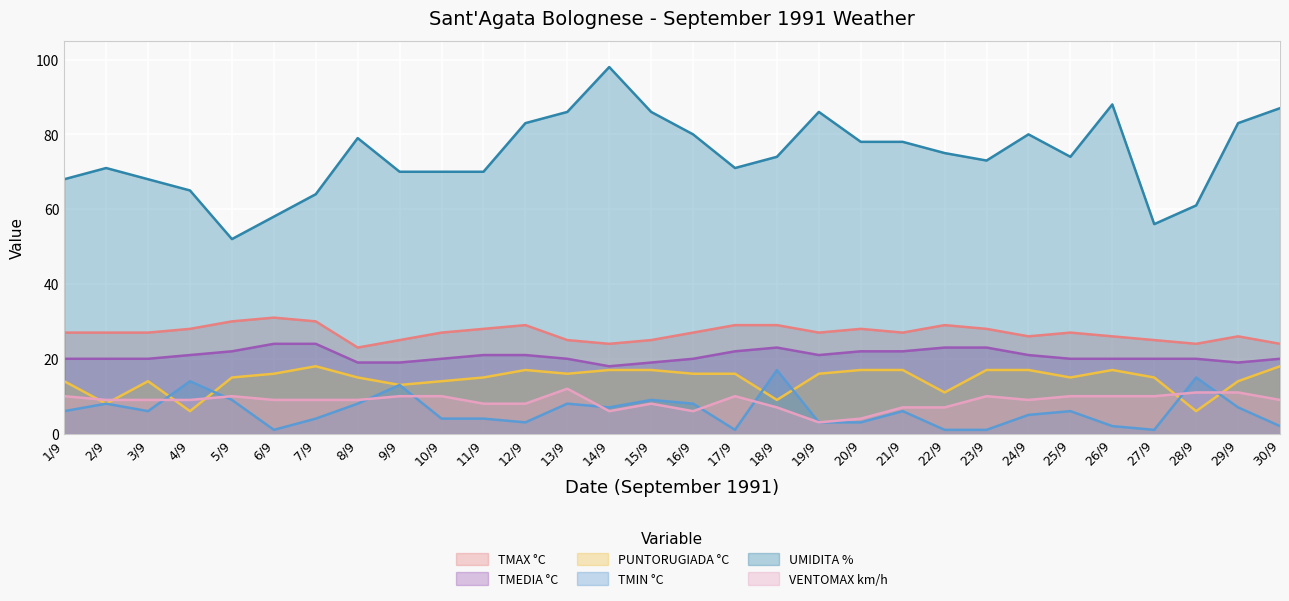

How many times do PUNTORUGIADA °C and VENTOMAX km/h cross each other?

6